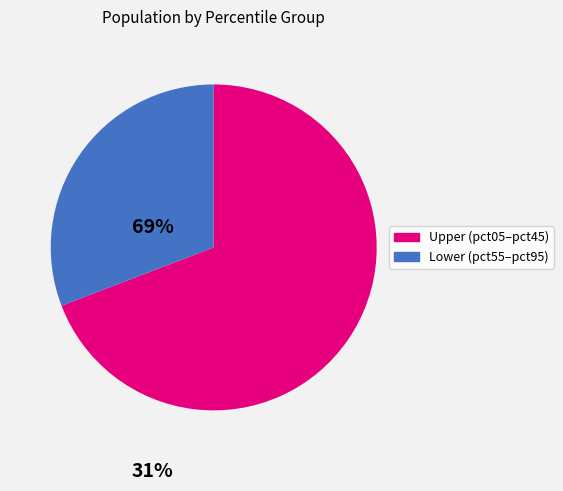

Is there a majority slice in this chart?

Yes